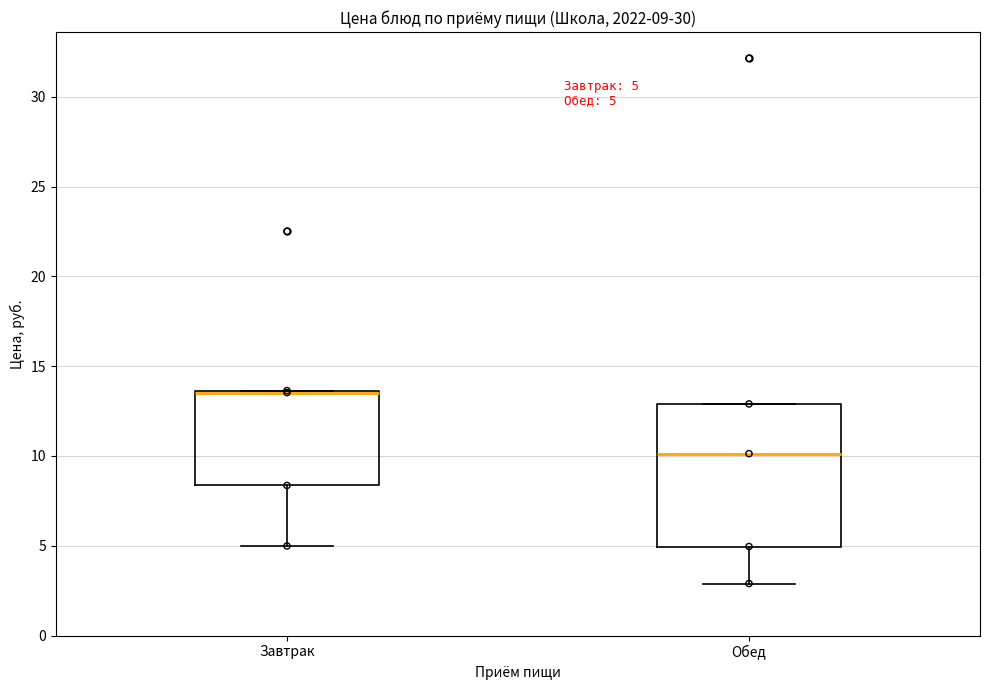

Comparing the boxes themselves (not the whiskers), which one is the tallest?

Обед